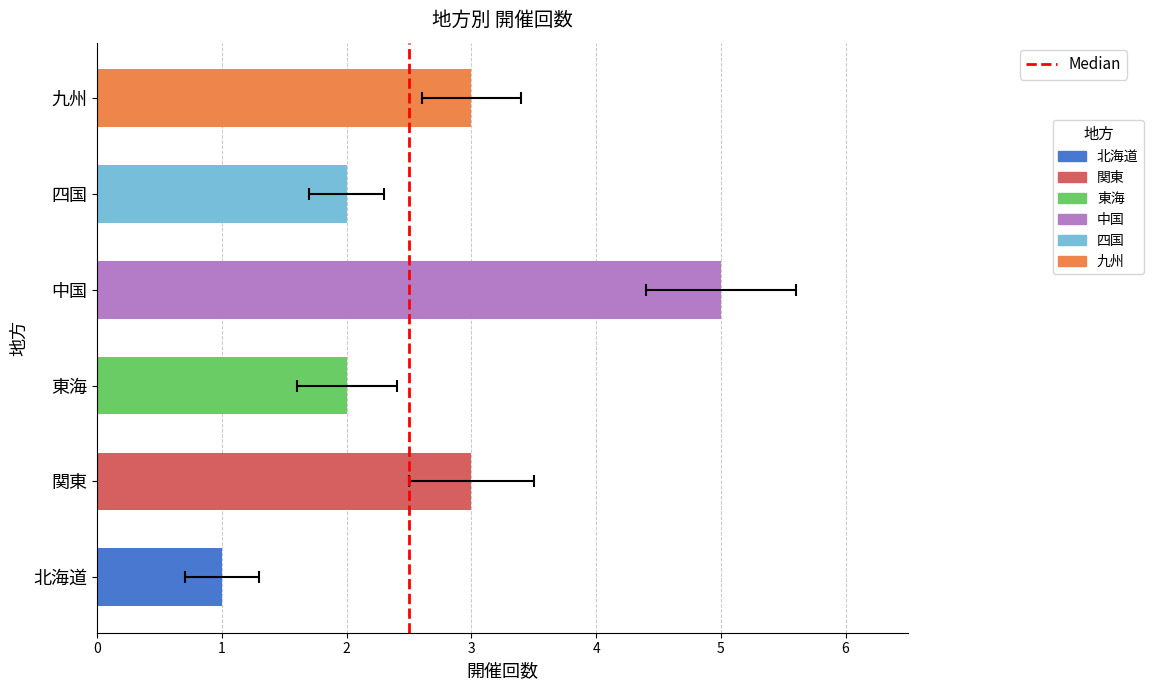

At which label is the value closest to 3?

関東